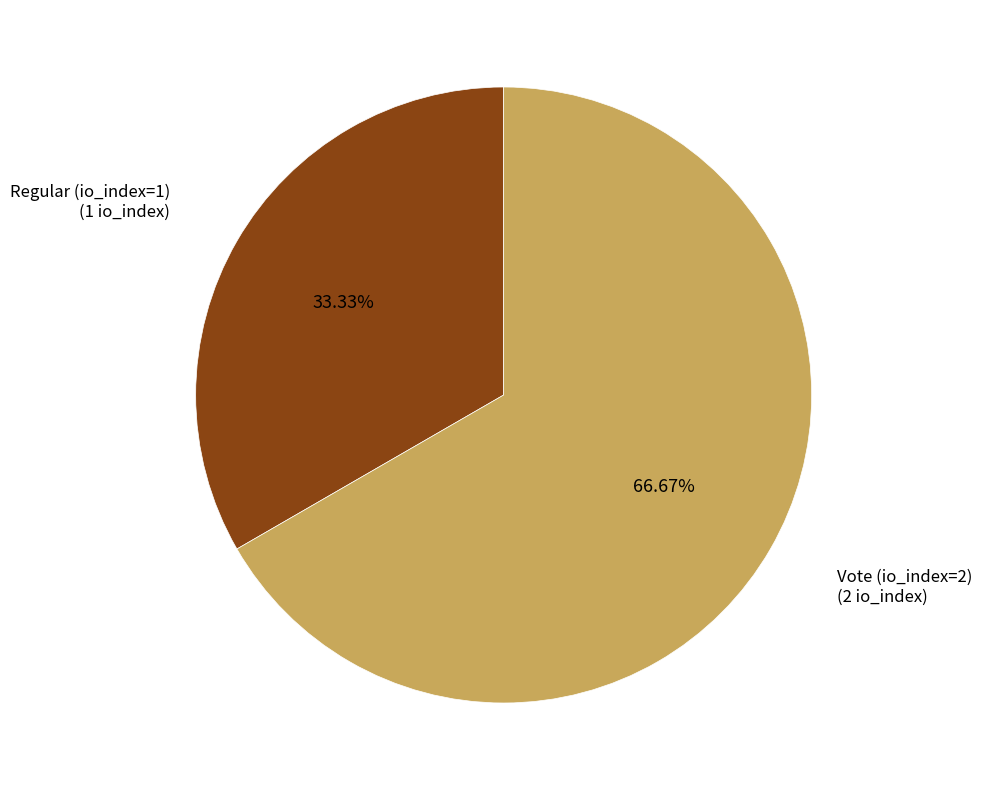

Is there any slice that represents more than half of the pie?

Yes